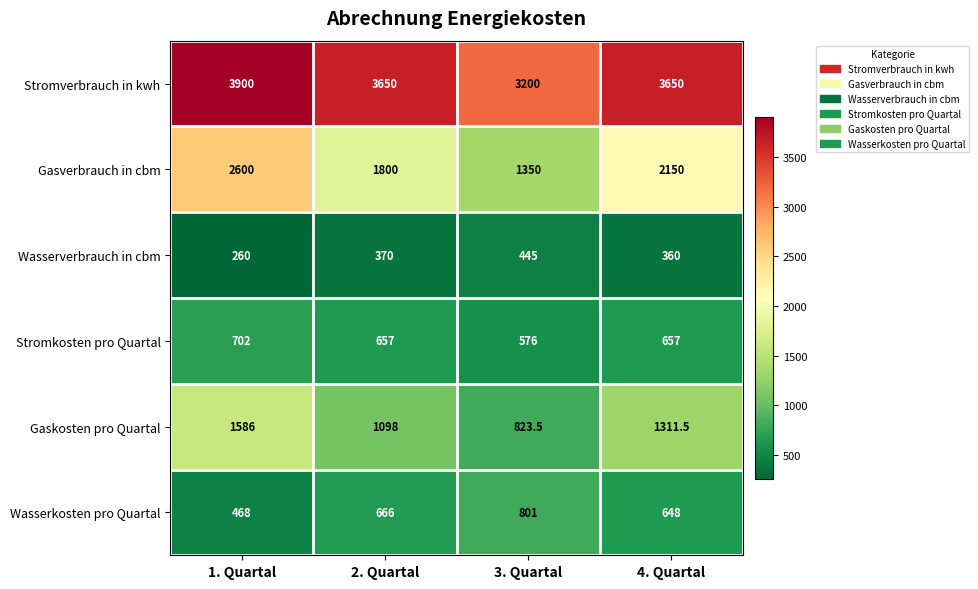

Reading left to right, list all the values displayed in this chart.

Stromverbrauch in kwh: 3900.0	3650.0	3200.0	3650.0
Gasverbrauch in cbm: 2600.0	1800.0	1350.0	2150.0
Wasserverbrauch in cbm: 260.0	370.0	445.0	360.0
Stromkosten pro Quartal: 702.0	657.0	576.0	657.0
Gaskosten pro Quartal: 1586.0	1098.0	823.5	1311.5
Wasserkosten pro Quartal: 468.0	666.0	801.0	648.0